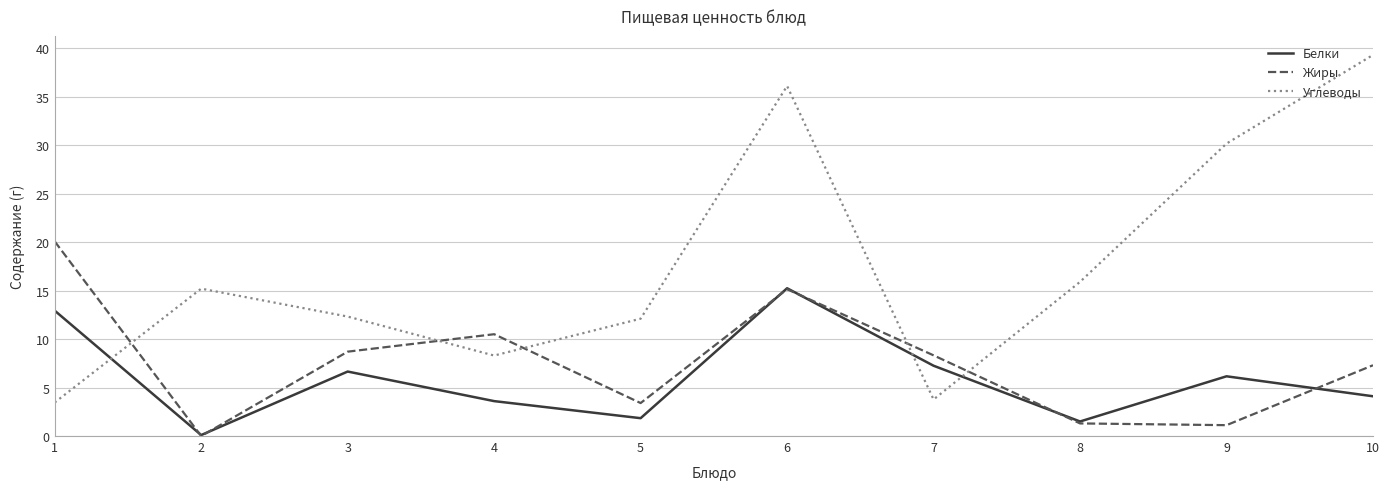

How many intersections are there between Белки and Углеводы?

3